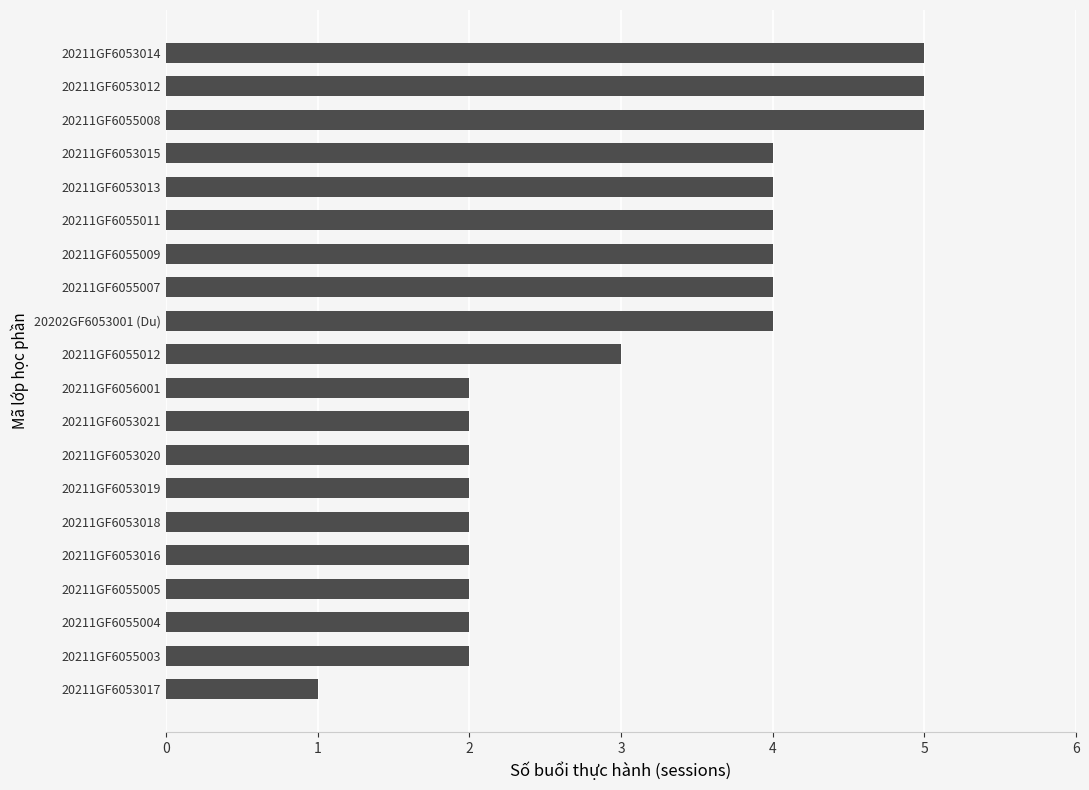

Reading bottom to top, list all the values displayed in this chart.

20211GF6053017=1	20211GF6055003=2	20211GF6055004=2	20211GF6055005=2	20211GF6053016=2	20211GF6053018=2	20211GF6053019=2	20211GF6053020=2	20211GF6053021=2	20211GF6056001=2	20211GF6055012=3	20202GF6053001 (Du)=4	20211GF6055007=4	20211GF6055009=4	20211GF6055011=4	20211GF6053013=4	20211GF6053015=4	20211GF6055008=5	20211GF6053012=5	20211GF6053014=5